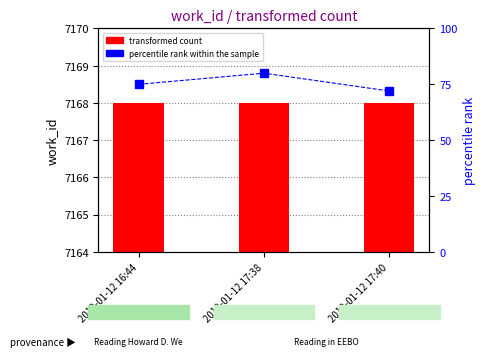

Count the number of categories in the chart.

3